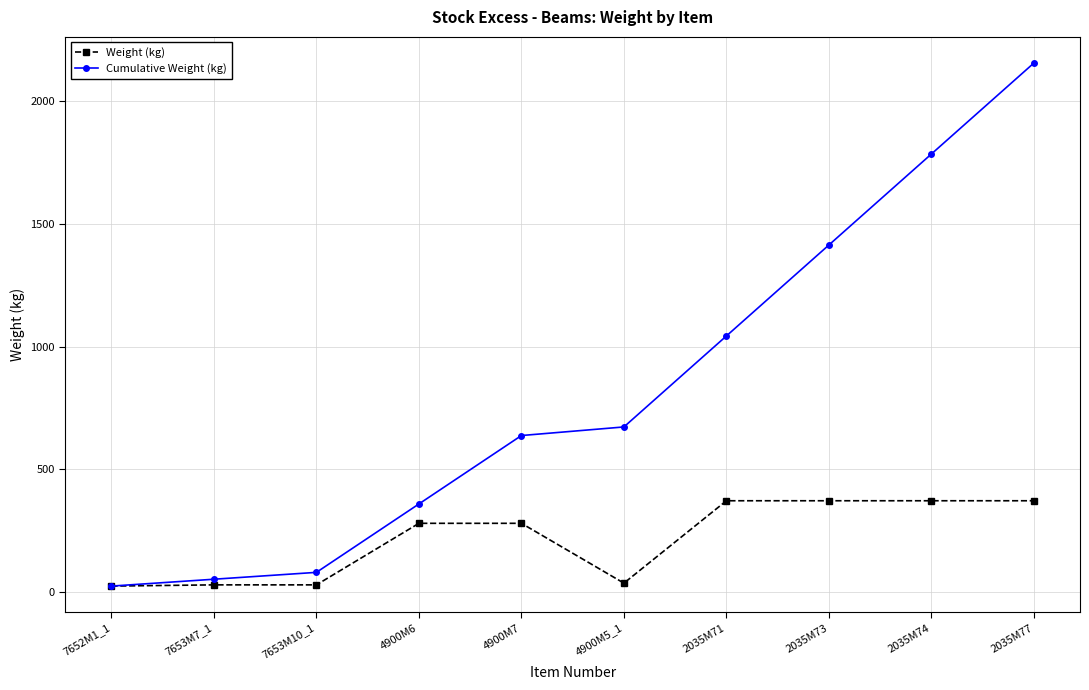

What is the label of the 9th point from the left?

2035M74